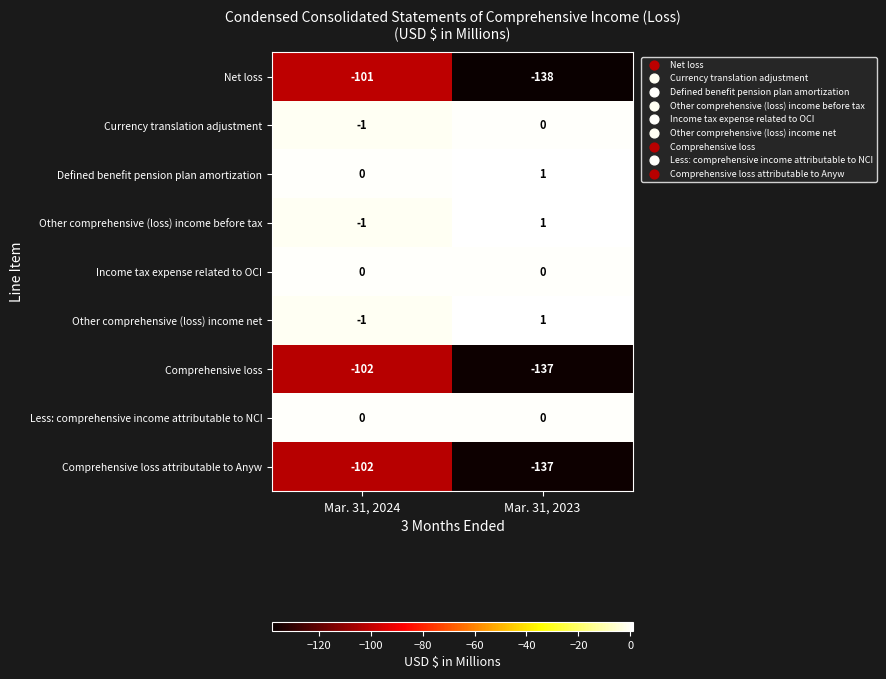

At which category is the sum across all series the highest?

Mar. 31, 2024